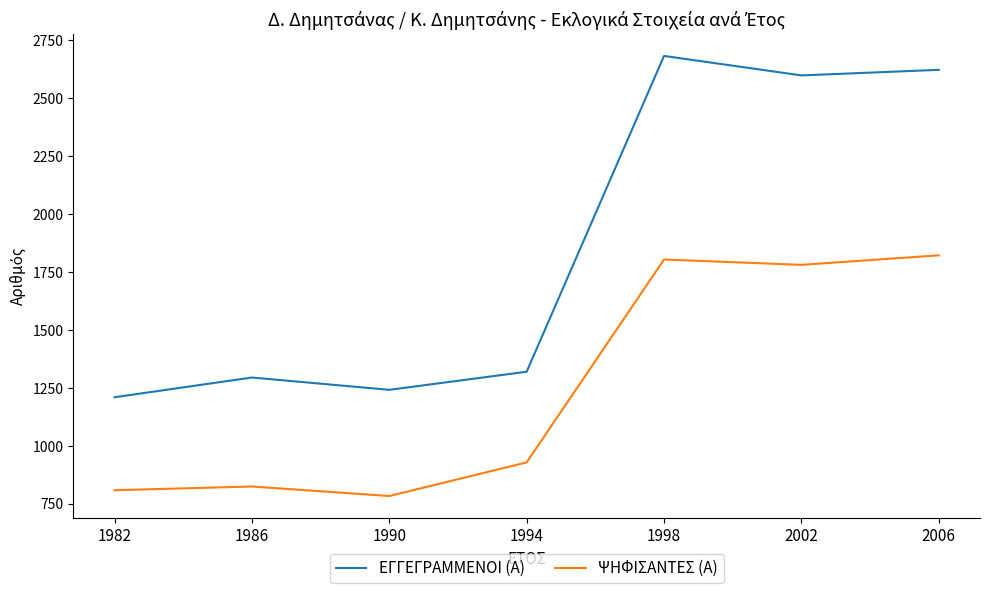

Read the ΨΗΦΙΣΑΝΤΕΣ (Α) value at 2006.

1821